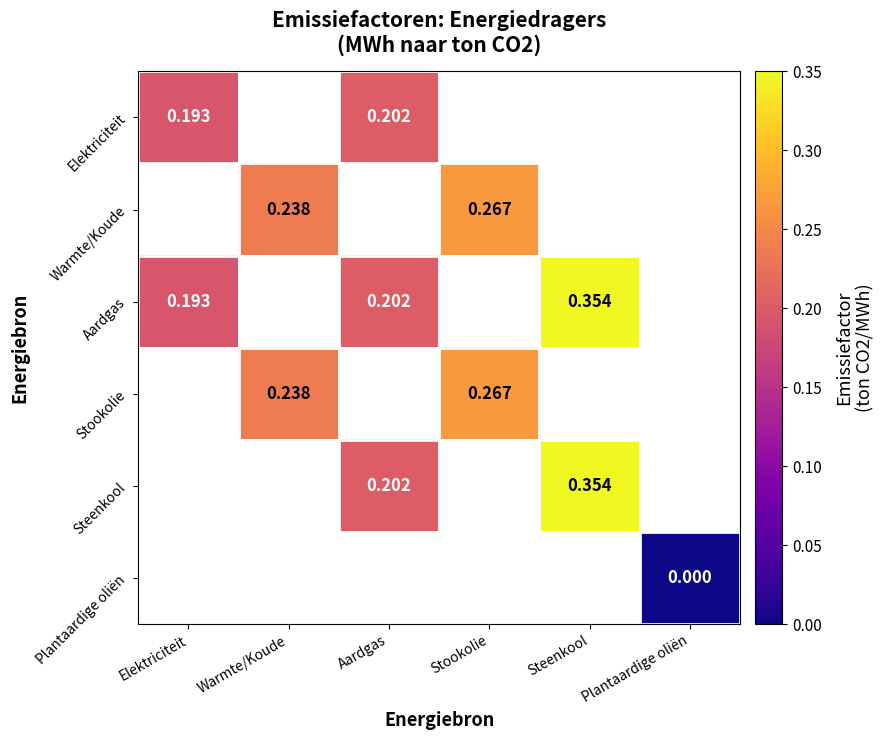

What is the maximum value shown in the chart?

0.4